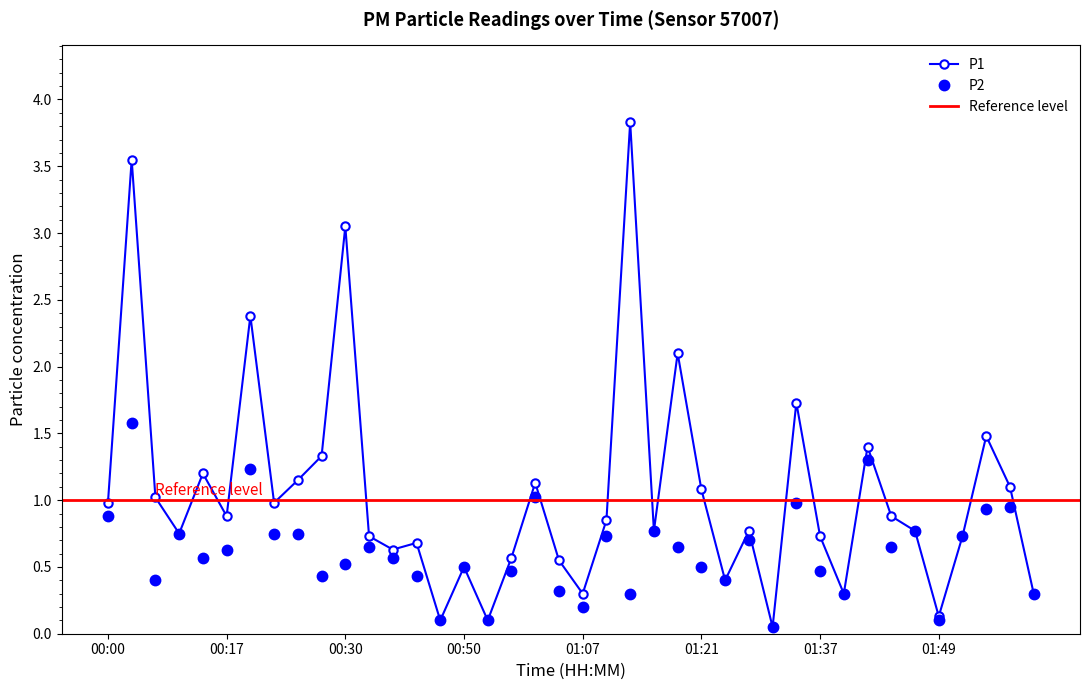

How many interior local peaks does the P2 series have?

13